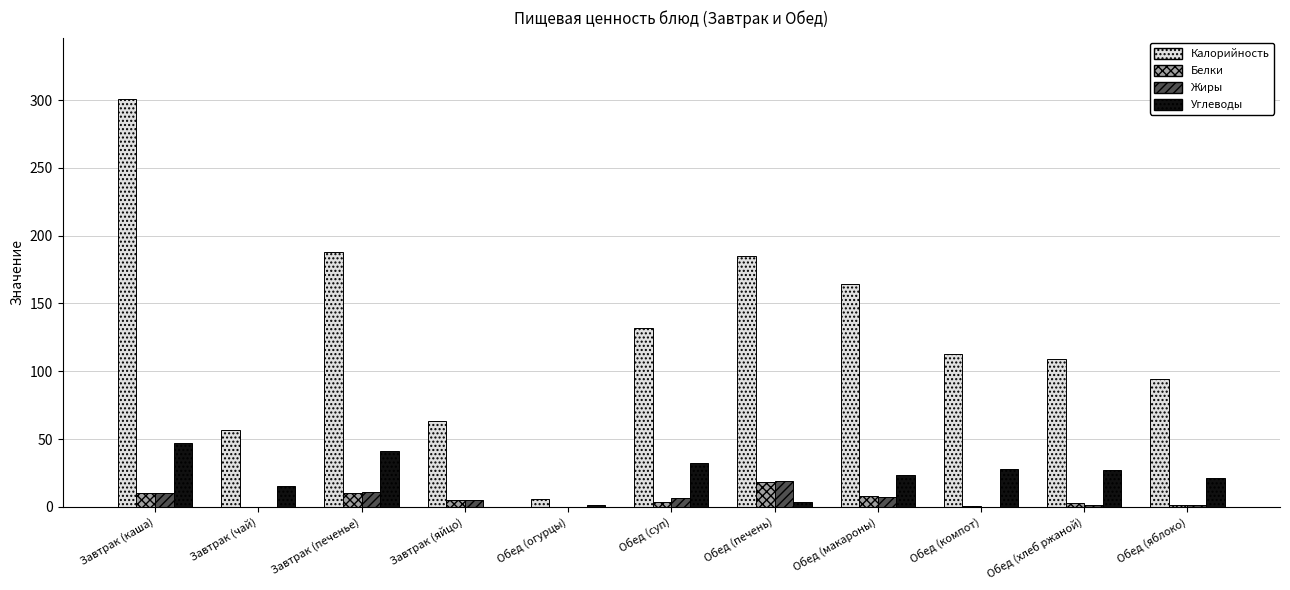

What is the sum of all Углеводы values?

239.0